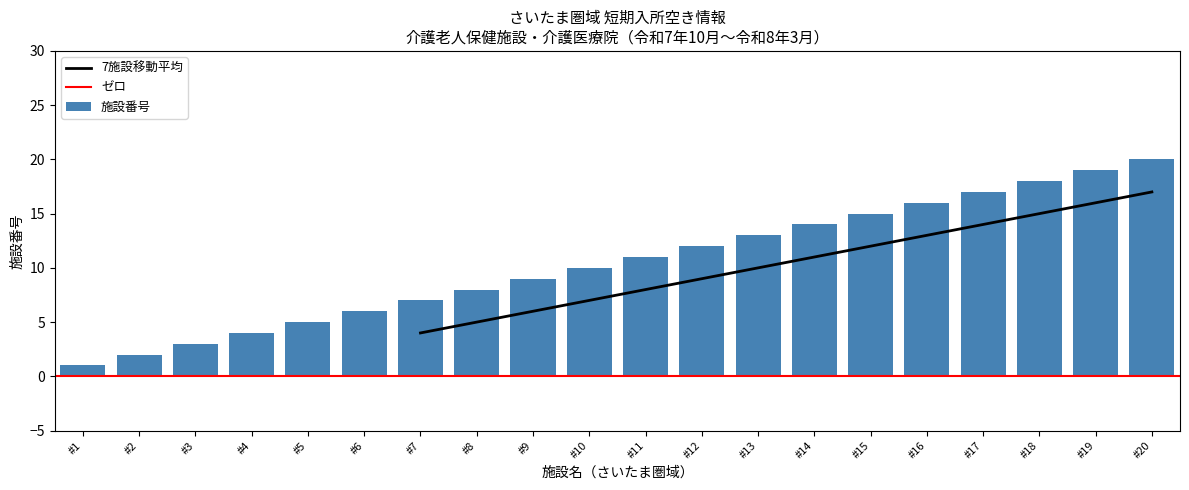

List the labels in order of 施設番号 value, largest first.

#20, #19, #18, #17, #16, #15, #14, #13, #12, #11, #10, #9, #8, #7, #6, #5, #4, #3, #2, #1